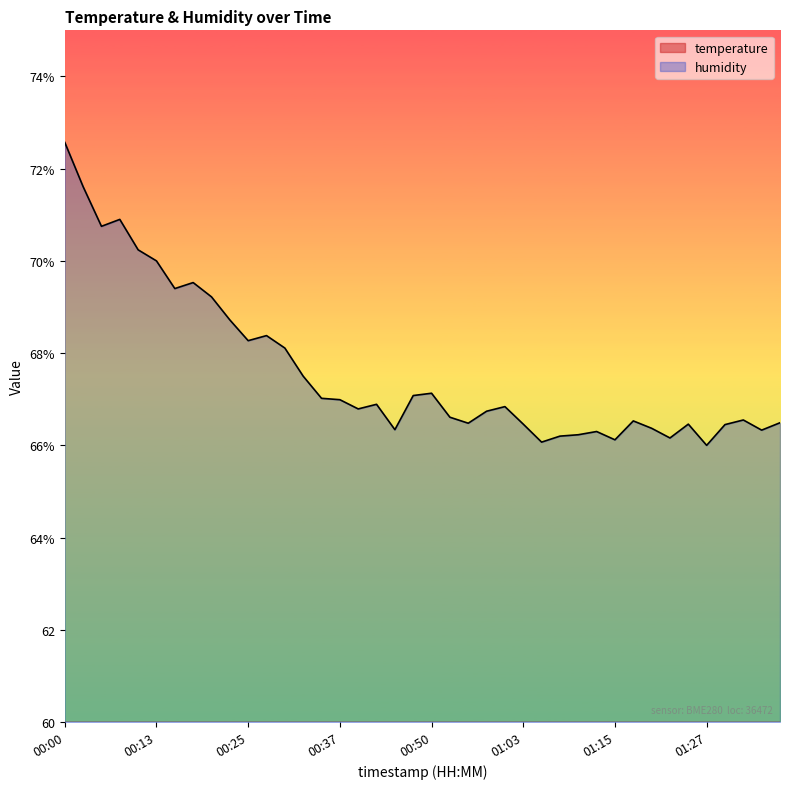

How many series are shown in this chart?

2